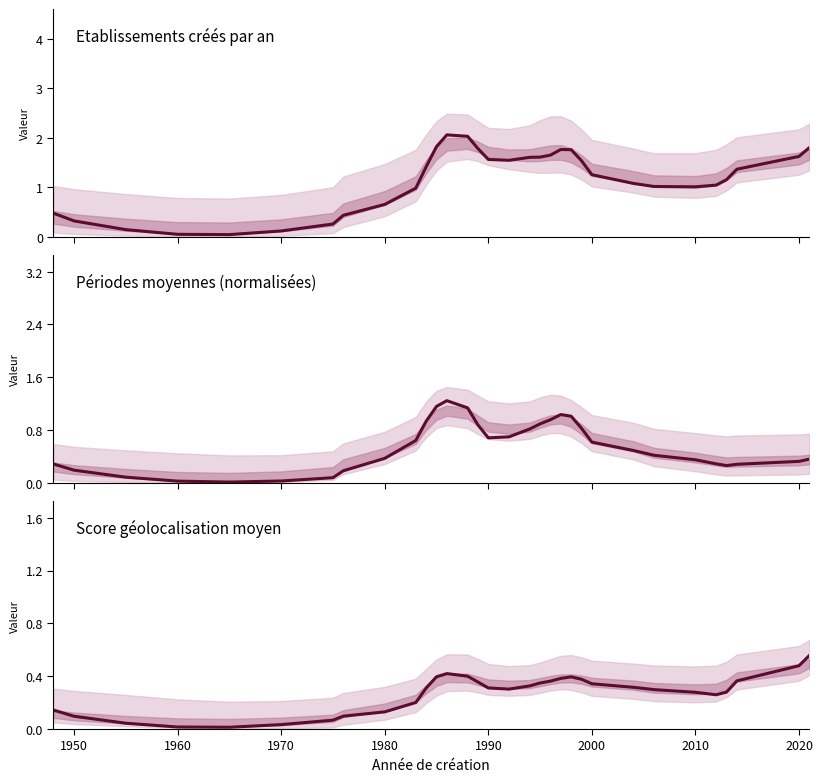

Where is the first local maximum?

12